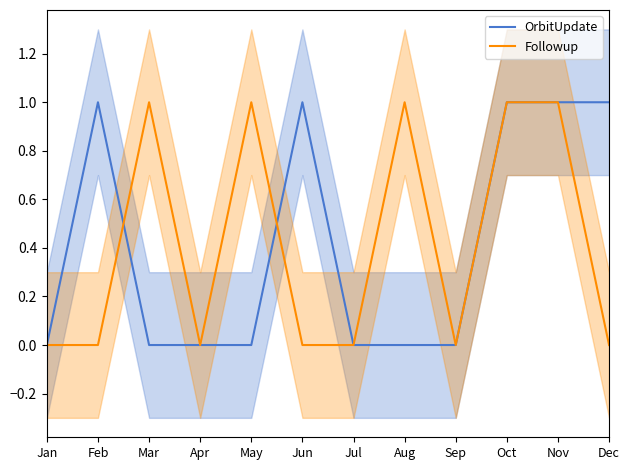

Which series has the largest range (max minus min)?

OrbitUpdate